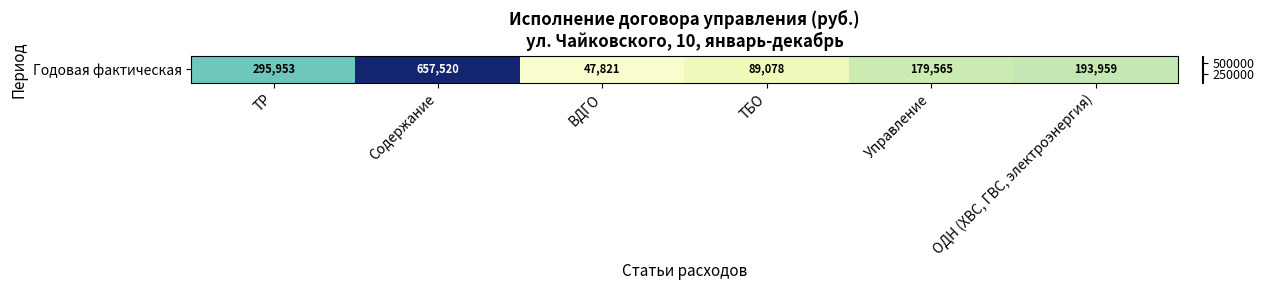

Rank the categories by value from highest to lowest.

Содержание, ТР, ОДН (ХВС, ГВС, электроэнергия), Управление, ТБО, ВДГО